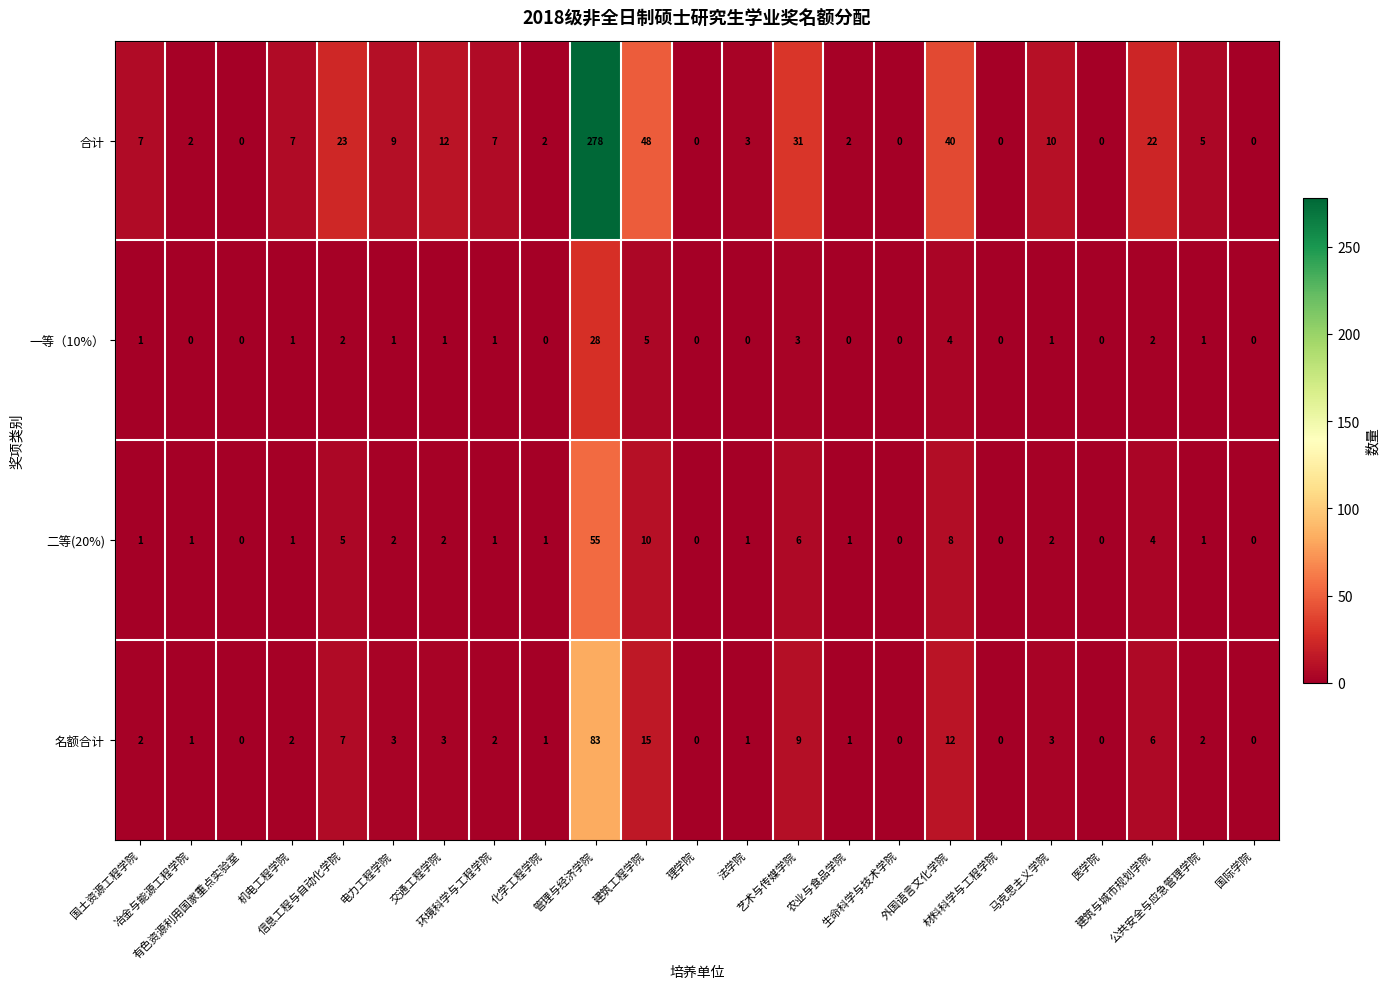

What is the difference between the second highest and minimum values in the 二等(20%) series?

10